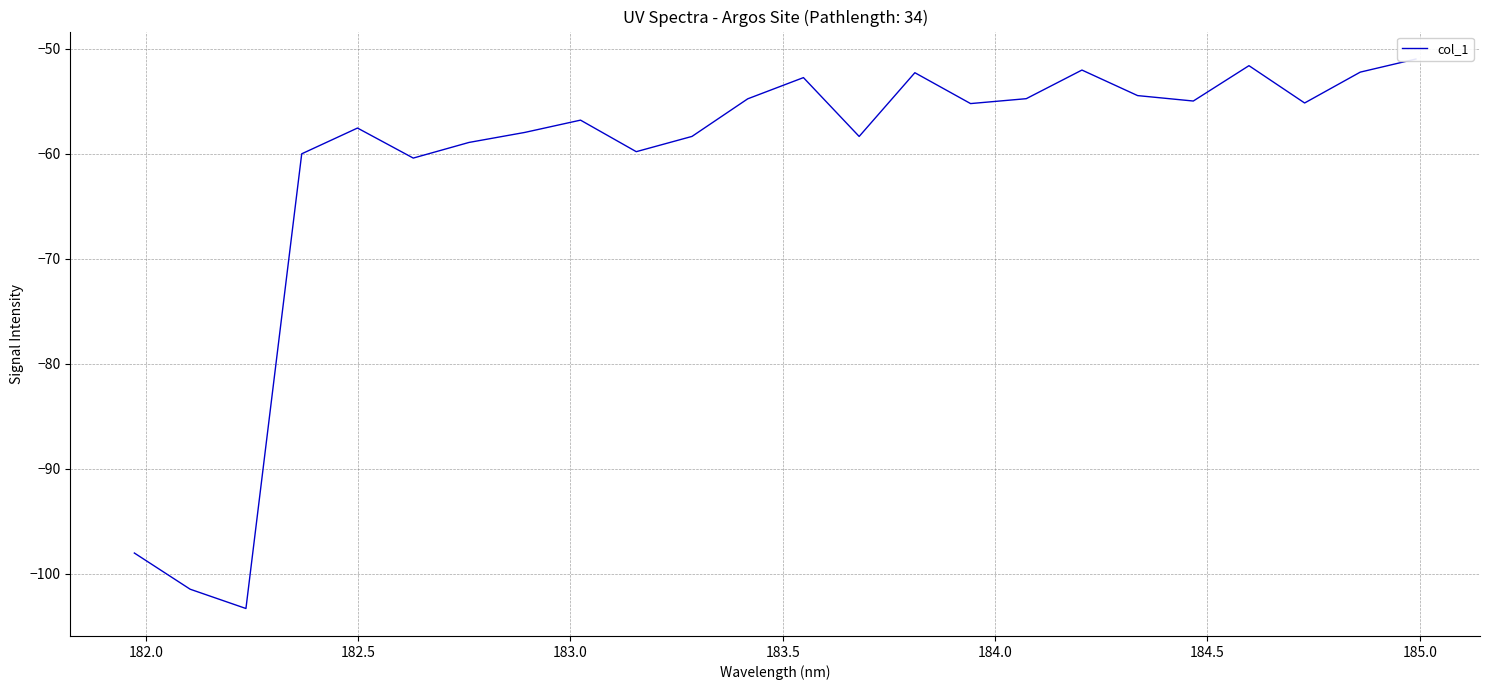

How many values exceed -55?

10